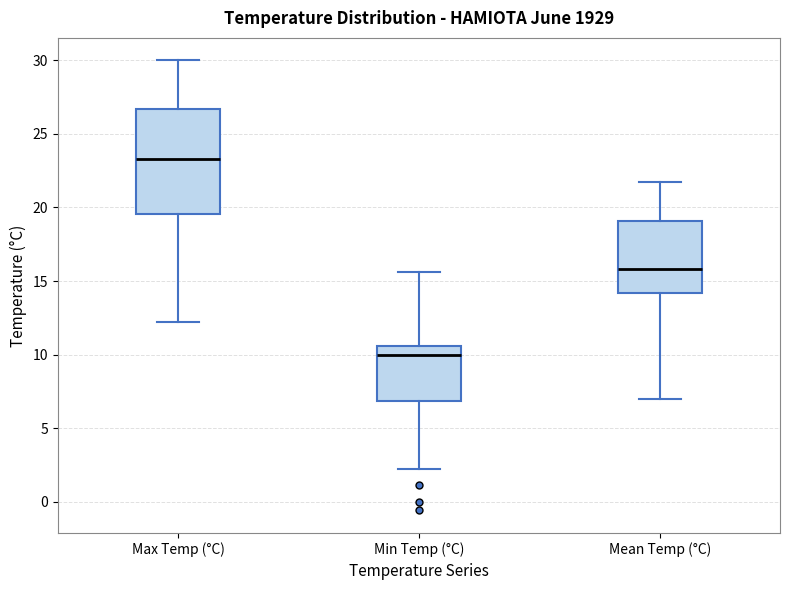

Reading left to right, read every box against the y-axis: the position of its median line, the range the box covers, and the ends of its whiskers. The values are not printed on the chart, so give them approximately, as read against the axis.

Max Temp (°C): median 23.5, box 19.5 to 26.5, whiskers 12.0 to 30.0
Min Temp (°C): median 10.0, box 7.0 to 10.5, whiskers 2.0 to 15.5
Mean Temp (°C): median 16.0, box 14.0 to 19.0, whiskers 7.0 to 21.5